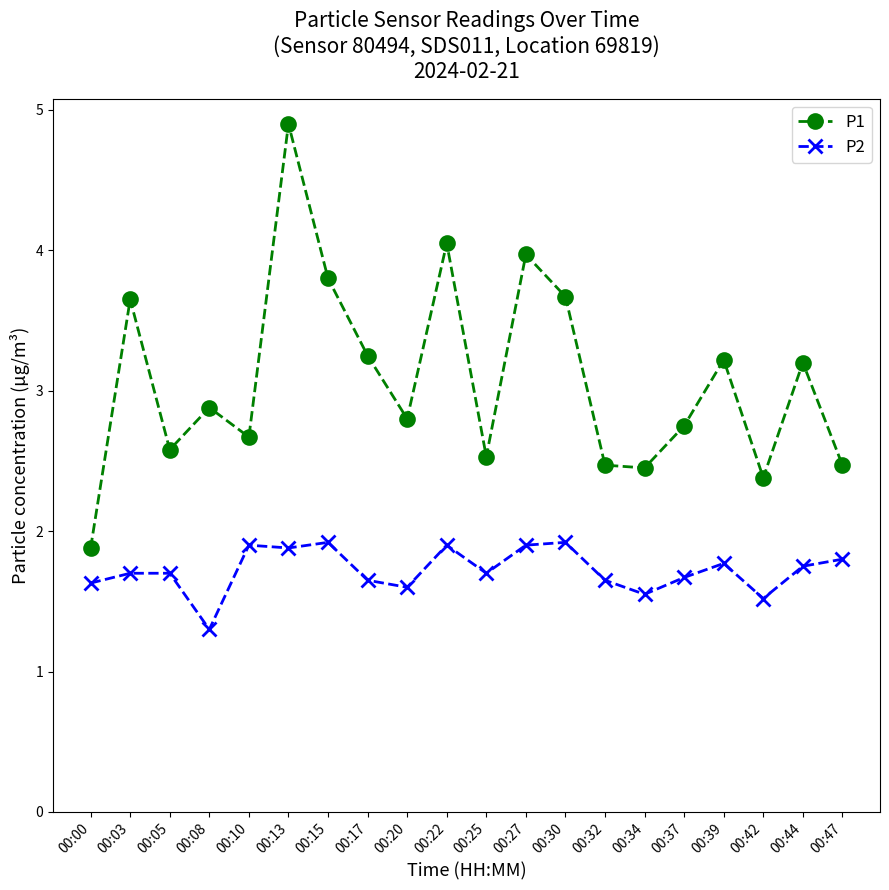

What is the spread (max minus min) of values at 00:10?

0.8